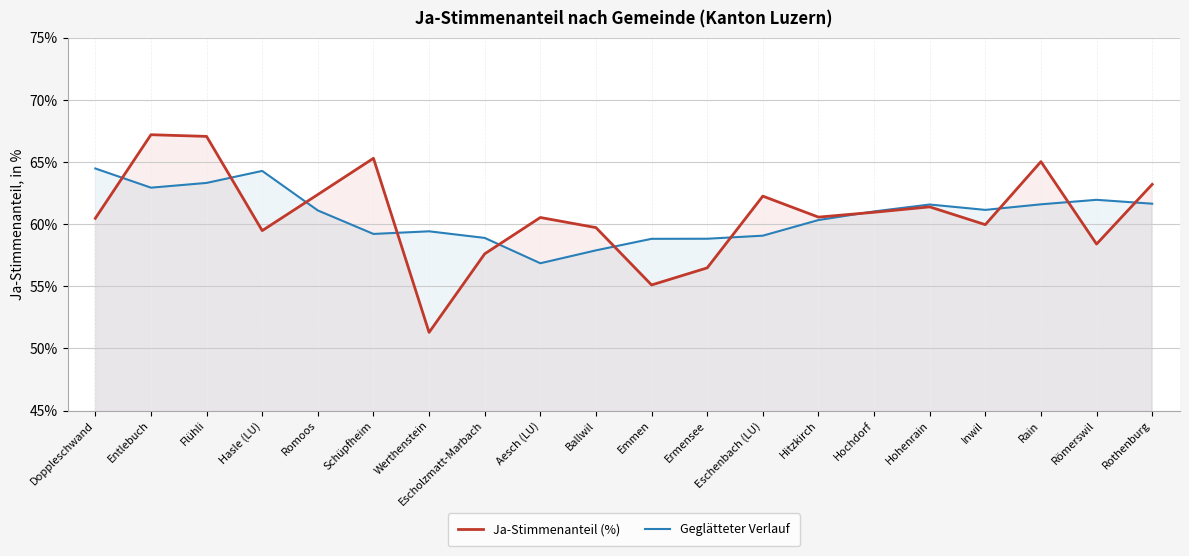

True or false: Ja-Stimmenanteil (%) and Geglätteter Verlauf cross at least once.

True